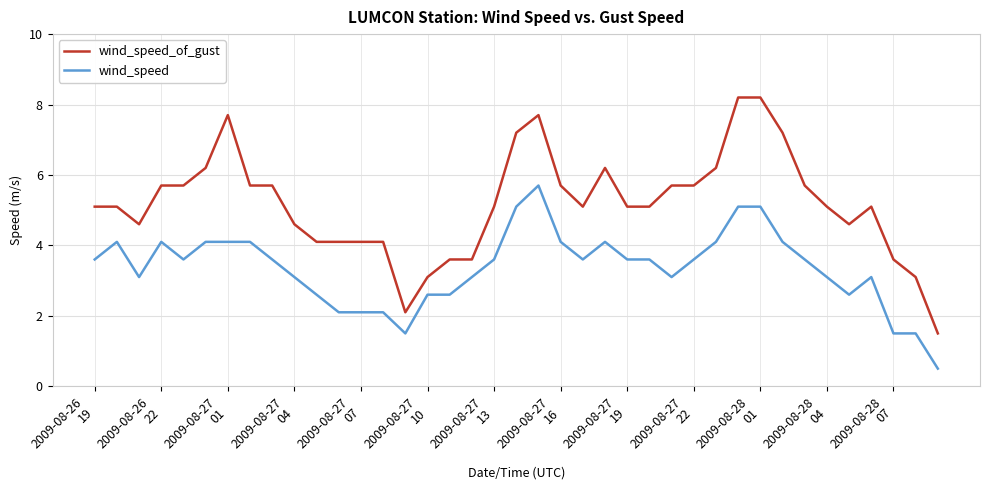

True or false: wind_speed and wind_speed_of_gust intersect in this chart.

False